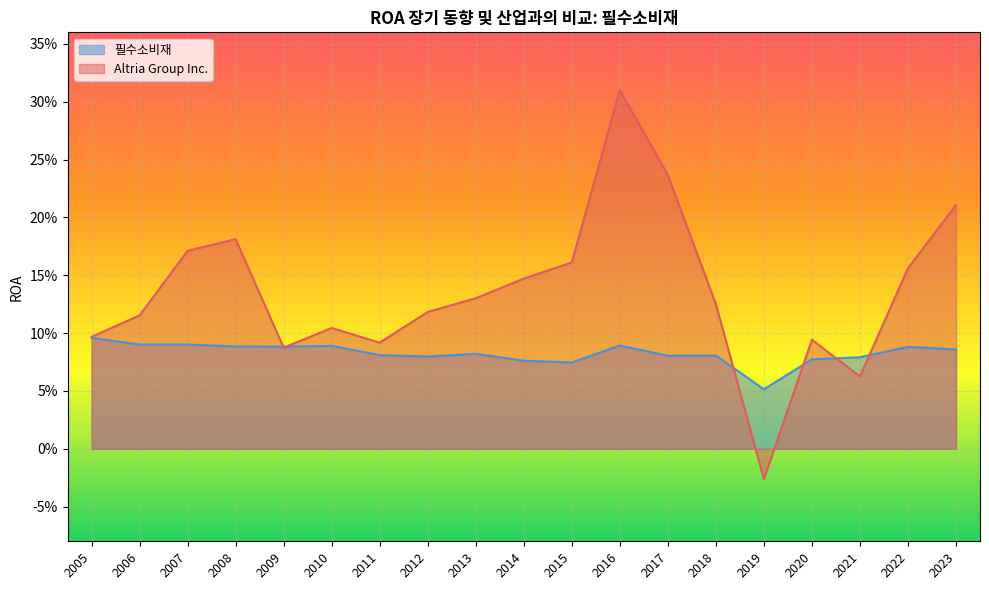

At which category does the chart reach its peak across all series?

2016